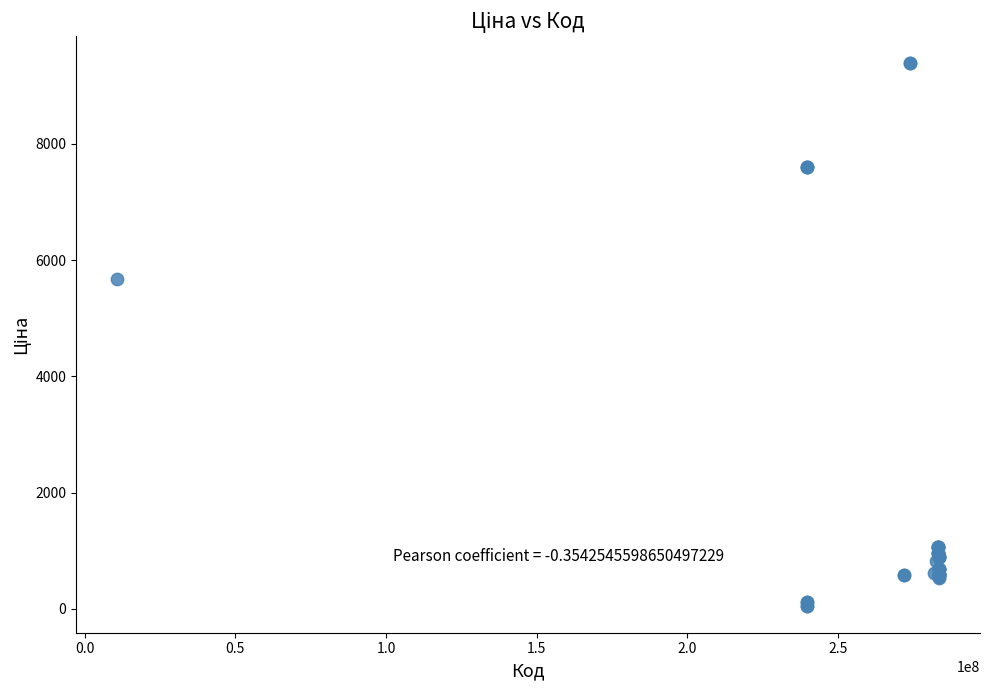

What Y value in the scatter plot is closest to 4720?

5673.8